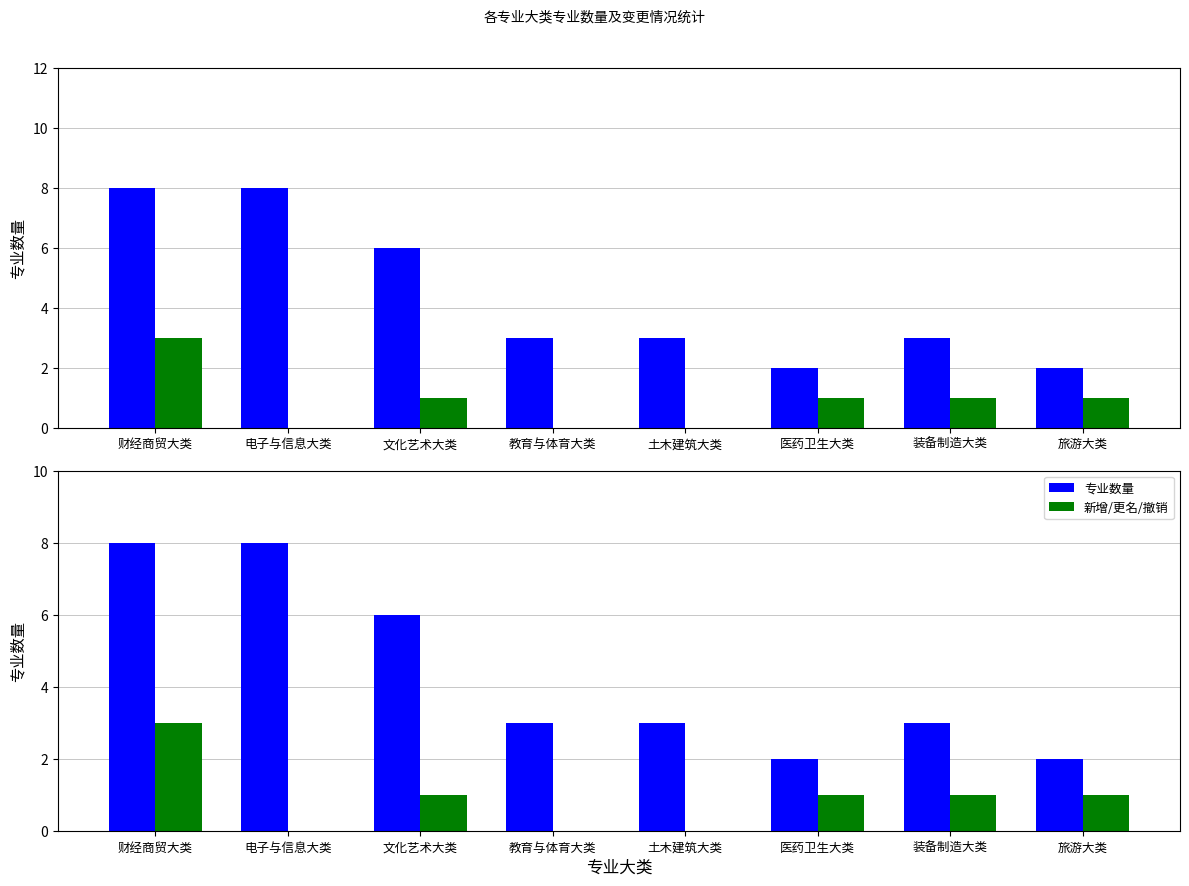

How many data points in 新增/更名/撤销 are less than 1?

3